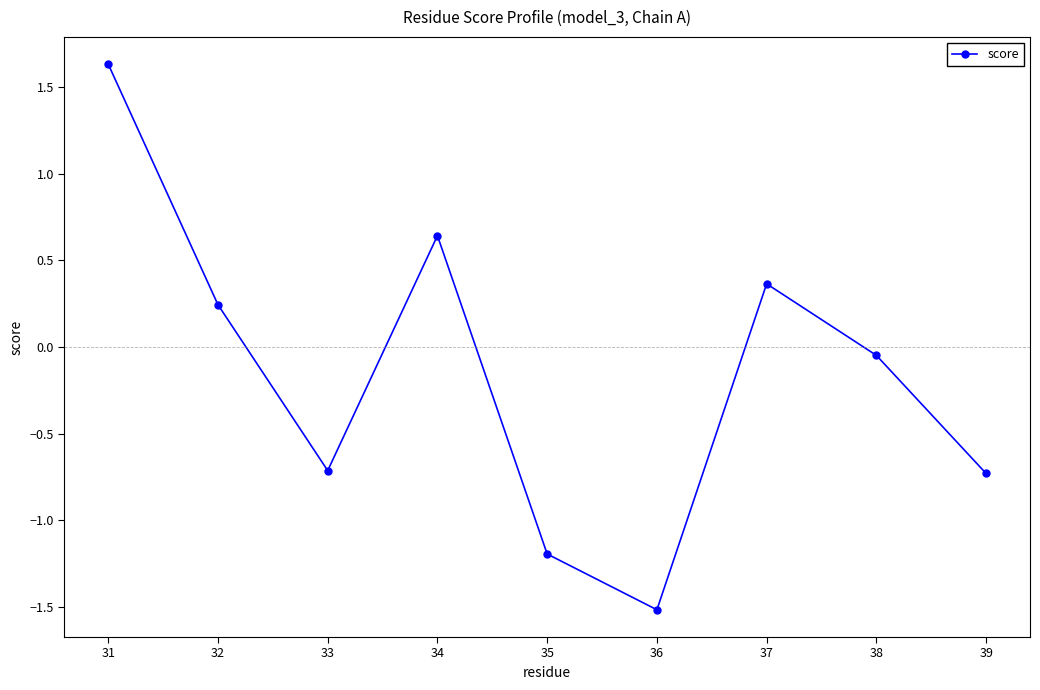

How many lines are shown in the chart?

1